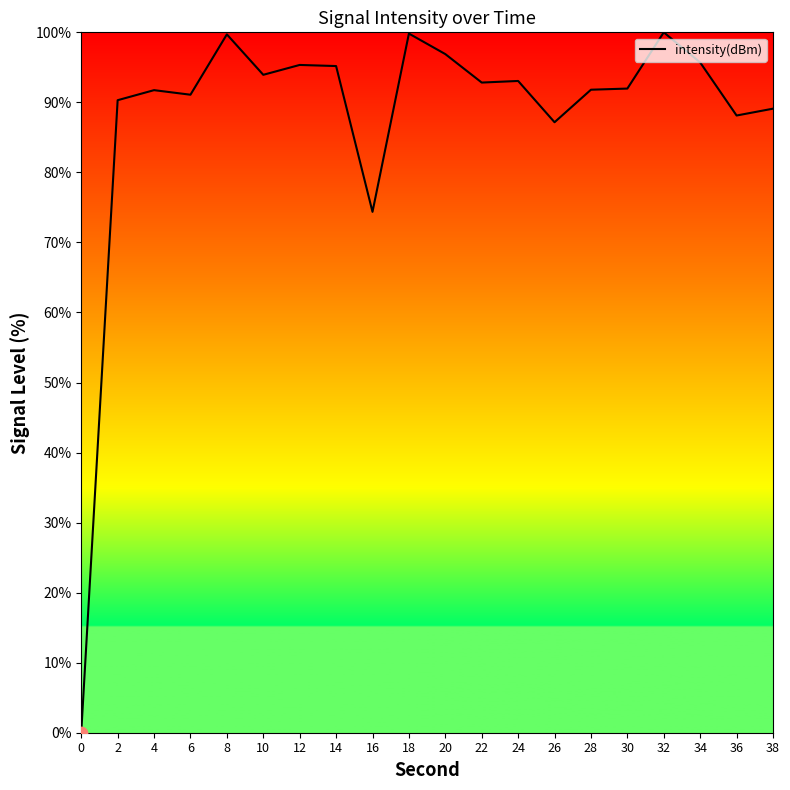

What is the change in value from 12 to 36?

-7.2